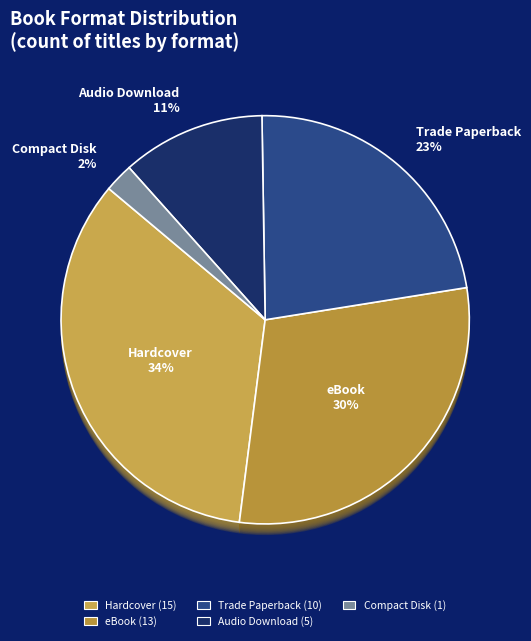

Count the number of slices in the pie.

5